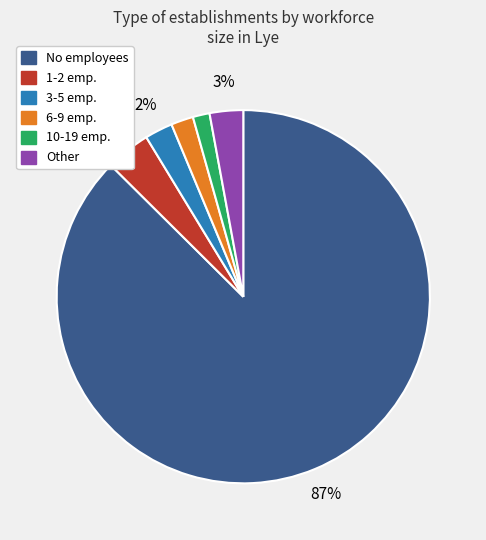

To the nearest percent, what is the average slice percentage?

17%